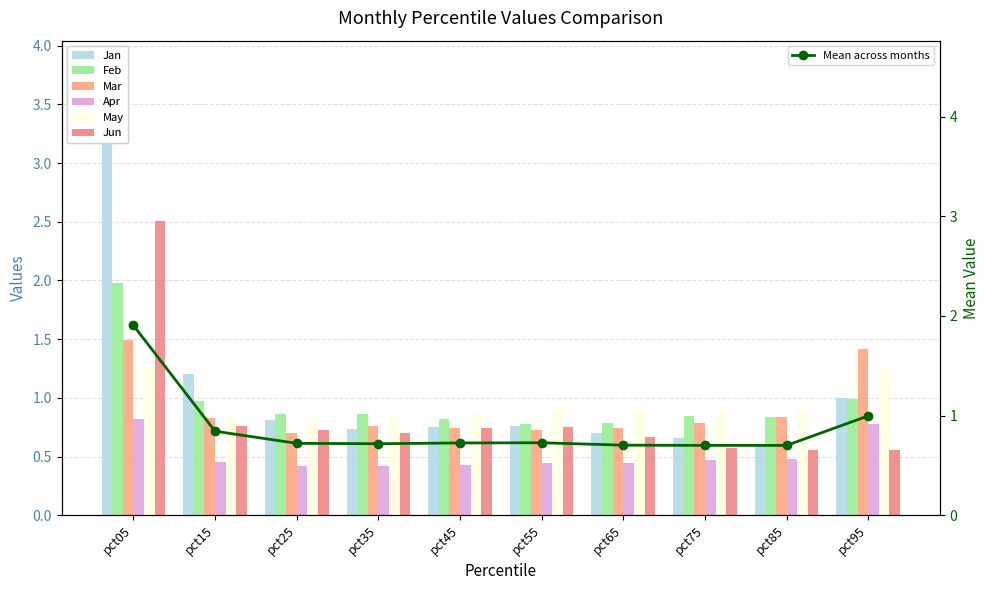

Reading left to right, transcribe all the data shown in this chart.

Jan: 3.4	1.2	0.8	0.7	0.8	0.8	0.7	0.7	0.6	1.0
Feb: 2.0	1.0	0.9	0.9	0.8	0.8	0.8	0.8	0.8	1.0
Mar: 1.5	0.8	0.7	0.8	0.7	0.7	0.7	0.8	0.8	1.4
Apr: 0.8	0.5	0.4	0.4	0.4	0.4	0.4	0.5	0.5	0.8
May: 1.3	0.8	0.8	0.8	0.9	0.9	0.9	0.9	0.9	1.2
Jun: 2.5	0.8	0.7	0.7	0.7	0.7	0.7	0.6	0.6	0.6